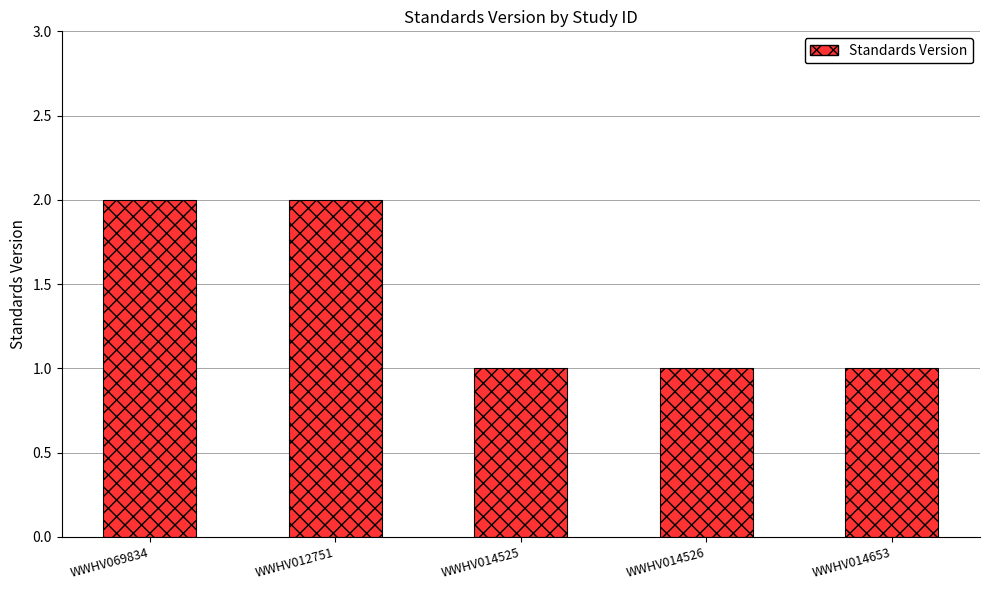

What is the ratio of the value at WWHV014653 to the value at WWHV069834?

0.5